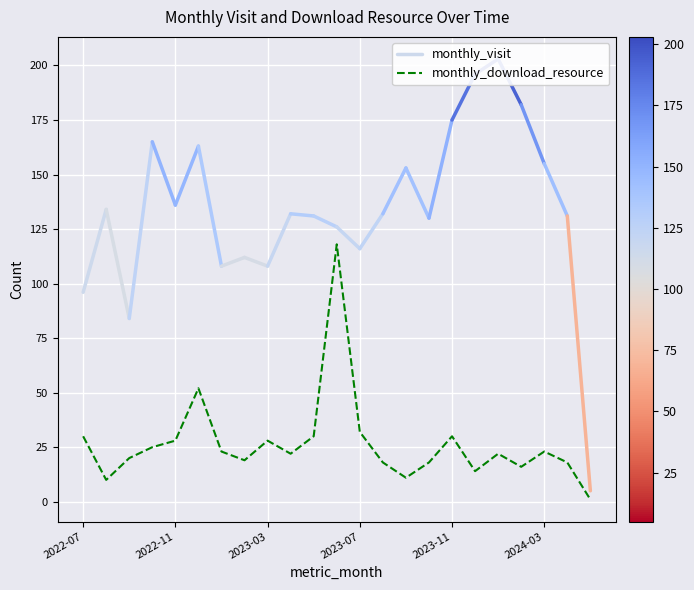

Is it true that monthly_download_resource equals 30 at 2022-07?

True